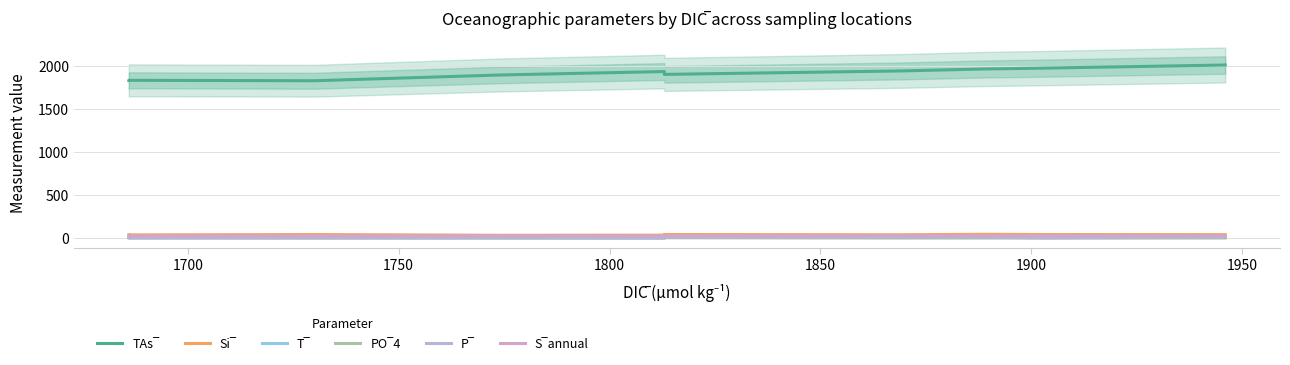

What is the value of the S‾annual point at the 10th from the left?

28.9